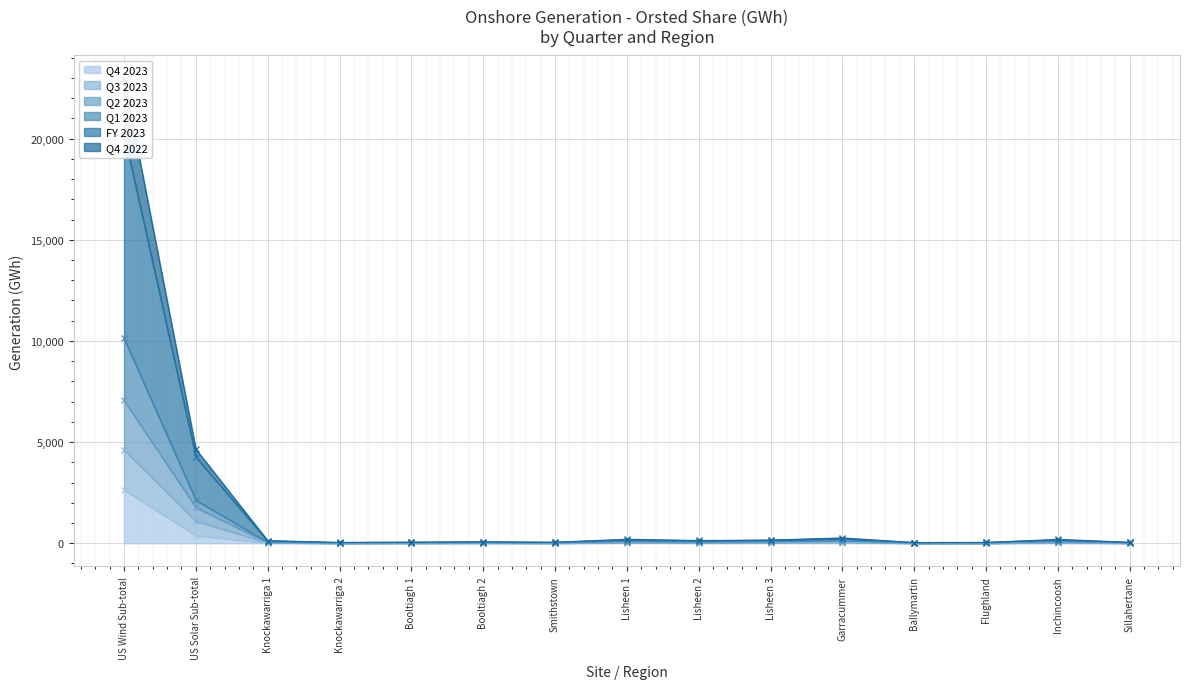

What is the highest value of the Q4 2023 series?

2640.2